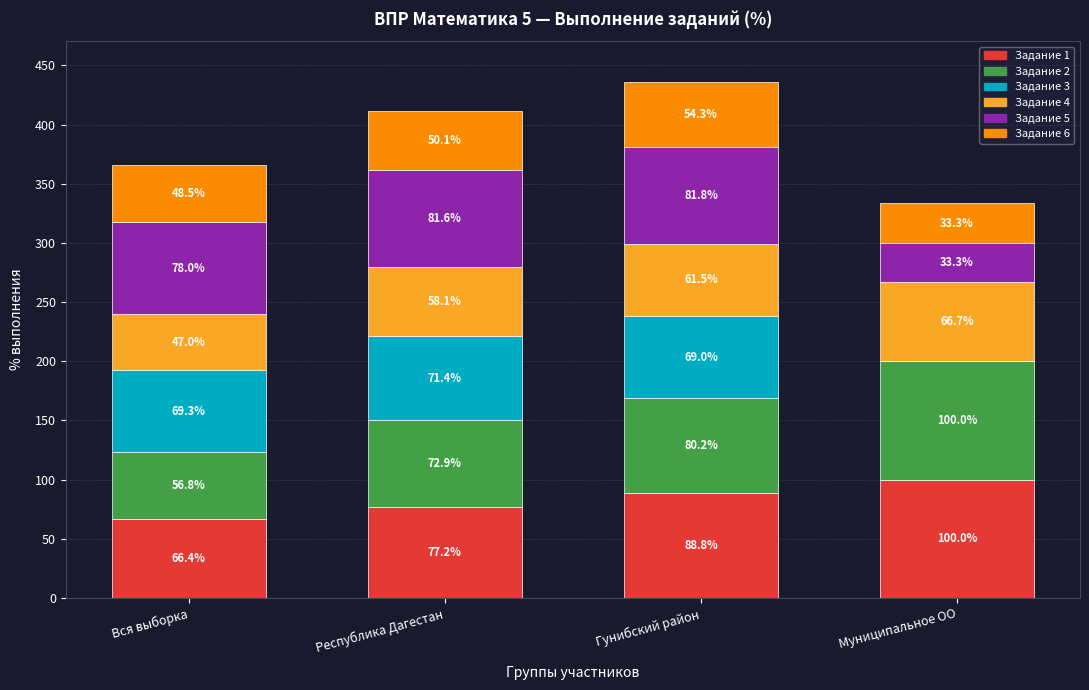

Which category has the highest value in the Задание 1 series?

Муниципальное ОО